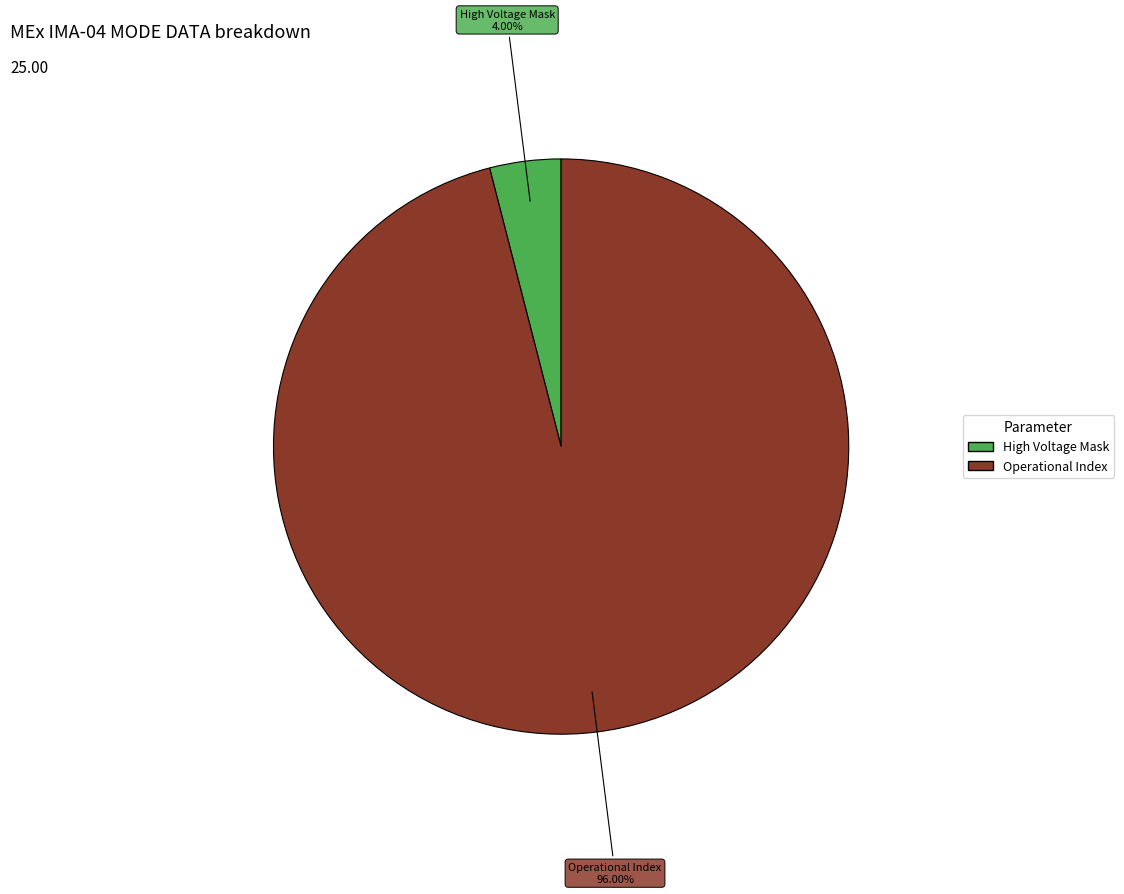

Is there any slice that represents more than half of the pie?

Yes